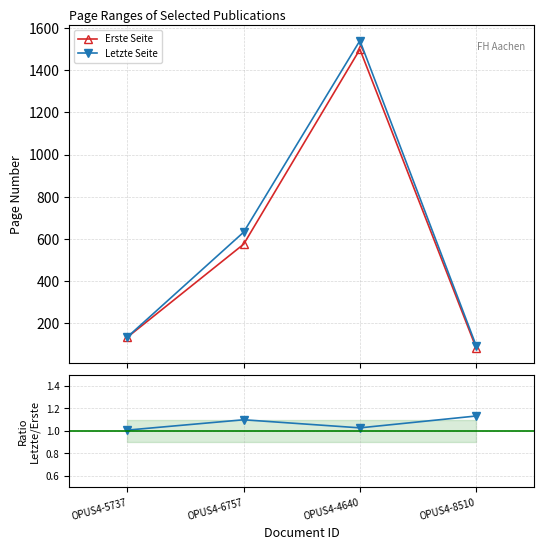

Reading right to left, extract all data points from this chart.

Erste Seite: OPUS4-8510=83.0	OPUS4-4640=1499.0	OPUS4-6757=575.0	OPUS4-5737=134.0
Letzte Seite: OPUS4-8510=94.0	OPUS4-4640=1540.0	OPUS4-6757=632.0	OPUS4-5737=135.0
Letzte/Erste: OPUS4-8510=1.1	OPUS4-4640=1.0	OPUS4-6757=1.1	OPUS4-5737=1.0